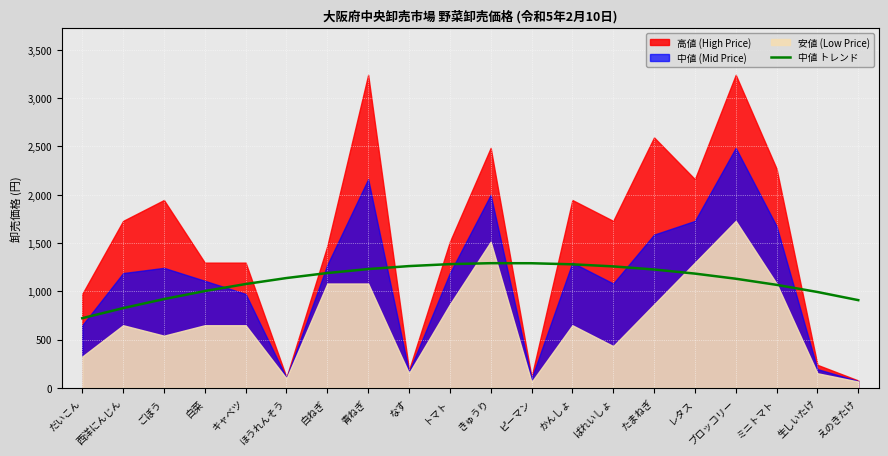

What is the value of the 11th point from the left?

1290.4